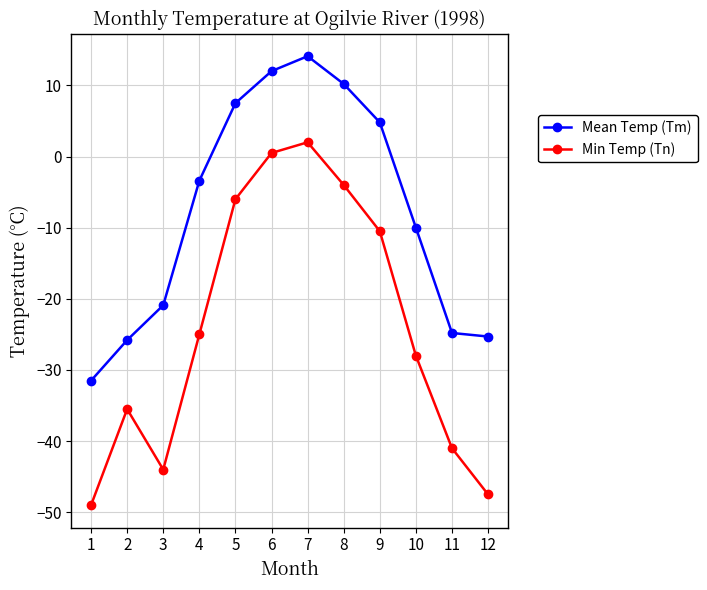

The Min Temp (Tn) series shows -1.7 at 8. True or false?

False